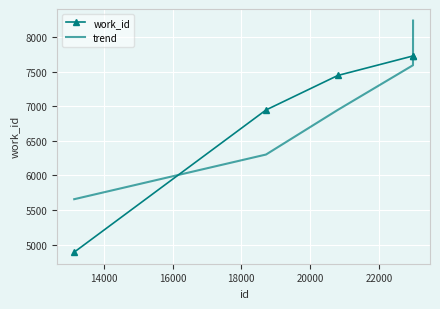

What is the difference between the maximum and second lowest values in the trend series?

1936.5